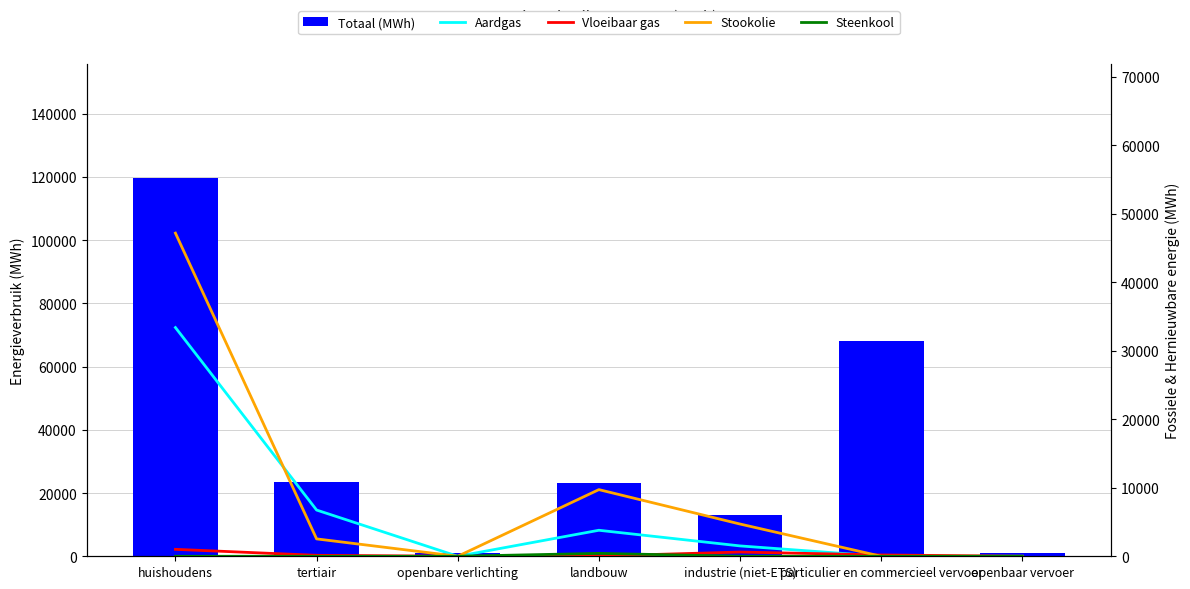

At which category does the chart reach its minimum across all series?

openbare verlichting